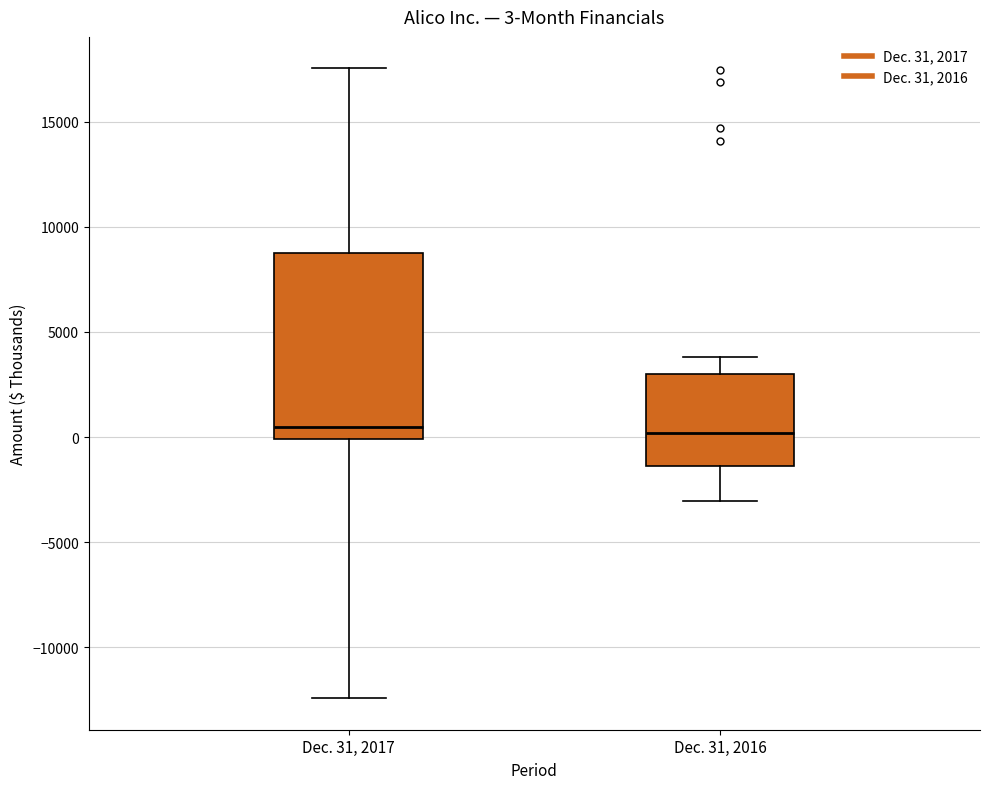

Comparing the boxes themselves (not the whiskers), which one is the tallest?

Dec. 31, 2017